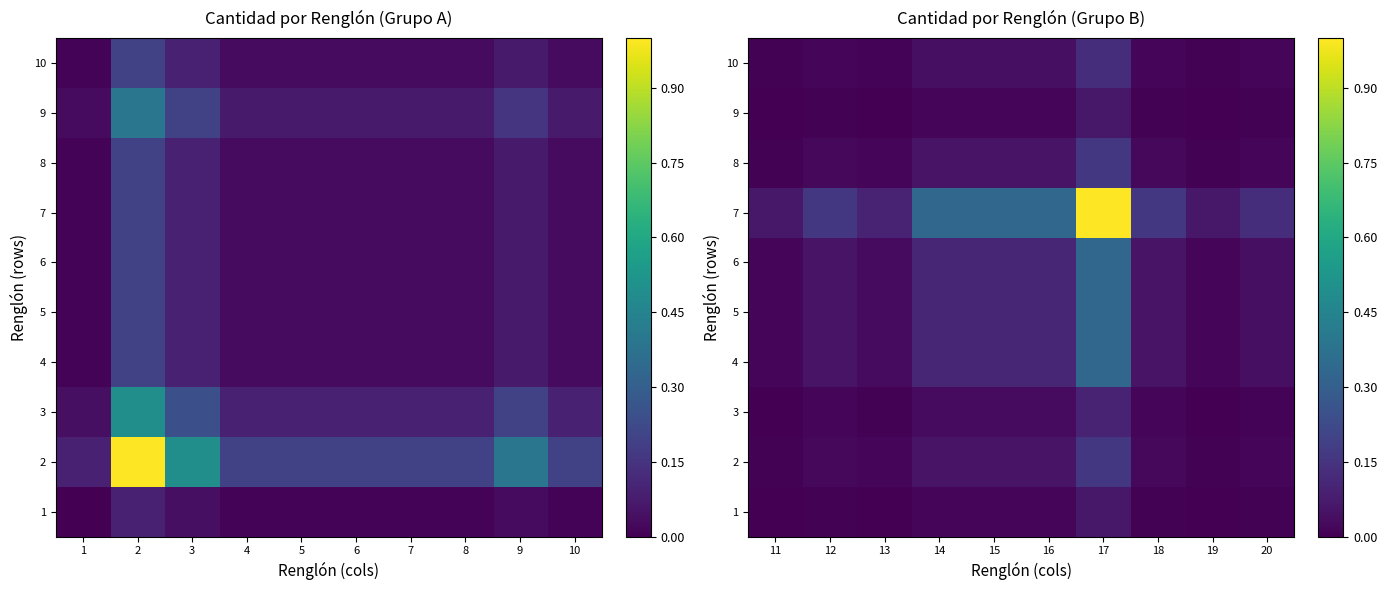

Where is 4 nearest to the value 0?

11